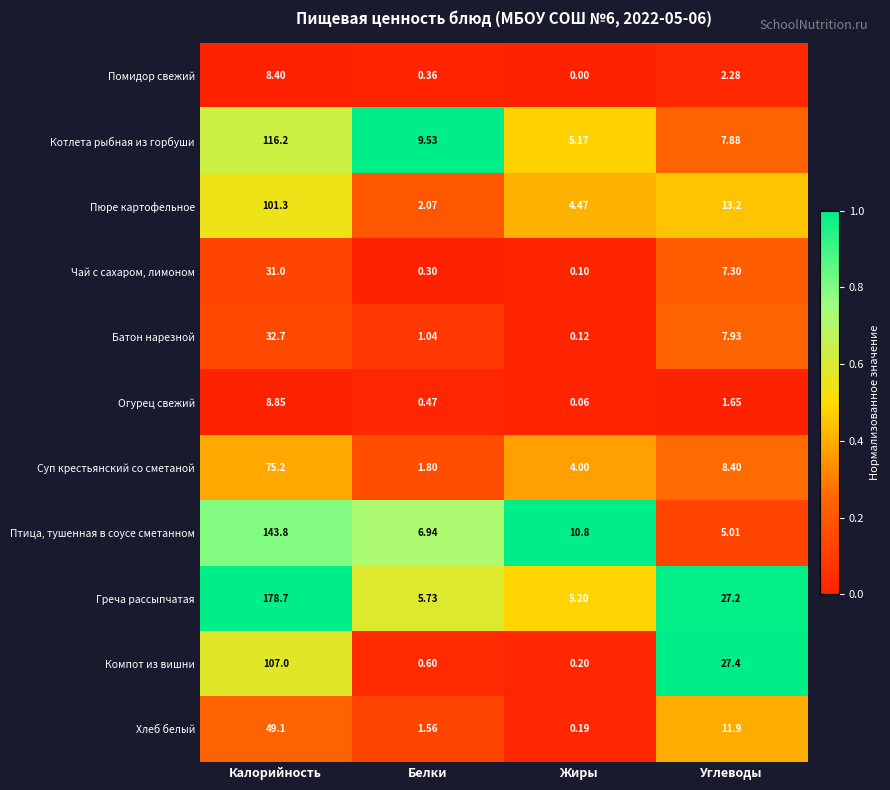

At Жиры, list the series in order from smallest to largest.

Помидор свежий, Огурец свежий, Чай с сахаром, лимоном, Батон нарезной, Хлеб белый, Компот из вишни, Суп крестьянский со сметаной, Пюре картофельное, Котлета рыбная из горбуши, Греча рассыпчатая, Птица, тушенная в соусе сметанном